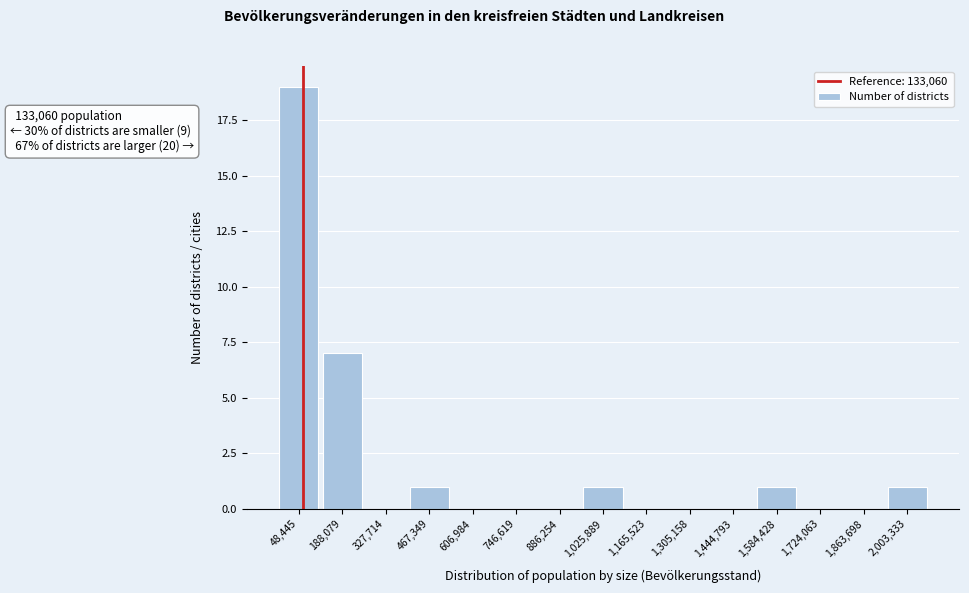

Reading left to right, extract all data points from this chart.

48,445=19	188,079=7	327,714=0	467,349=1	606,984=0	746,619=0	886,254=0	1,025,889=1	1,165,523=0	1,305,158=0	1,444,793=0	1,584,428=1	1,724,063=0	1,863,698=0	2,003,333=1